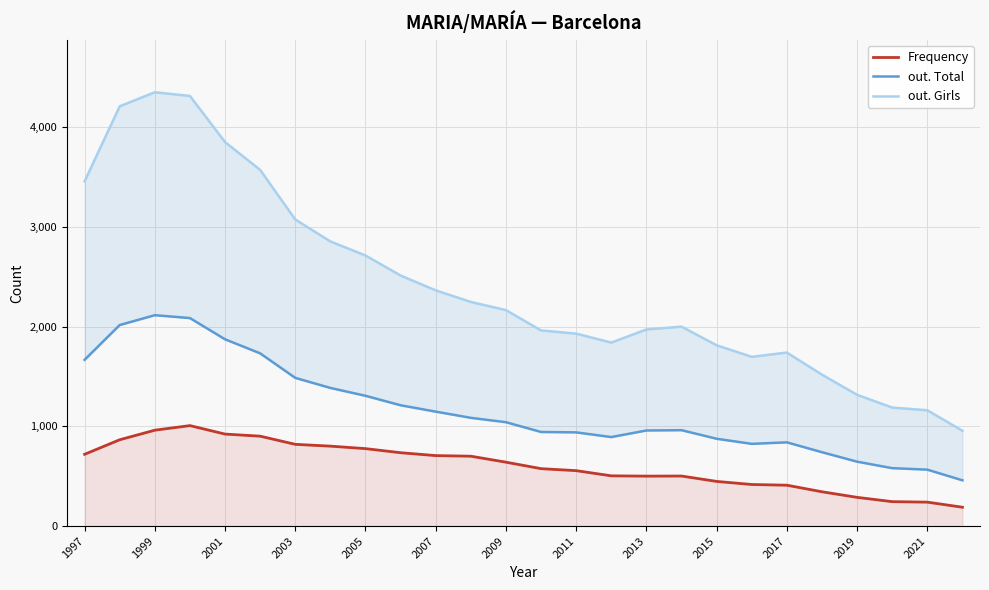

What is the lowest value of the Frequency series?

189